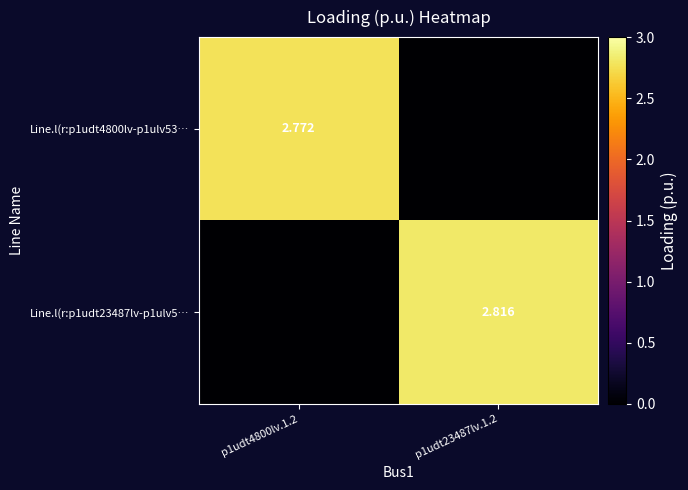

At how many categories does at least one series exceed 1?

2